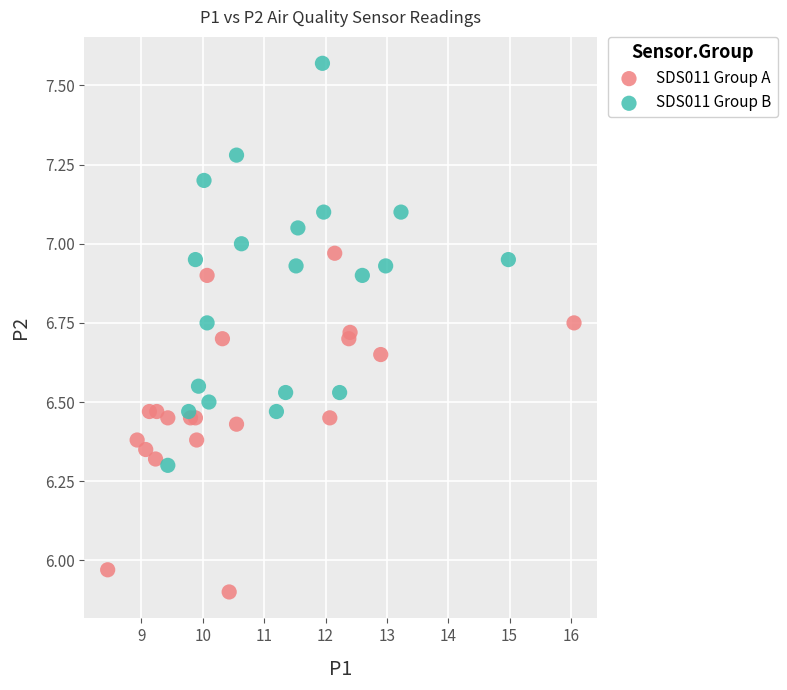

Which series contains the highest Y value?

SDS011 Group B